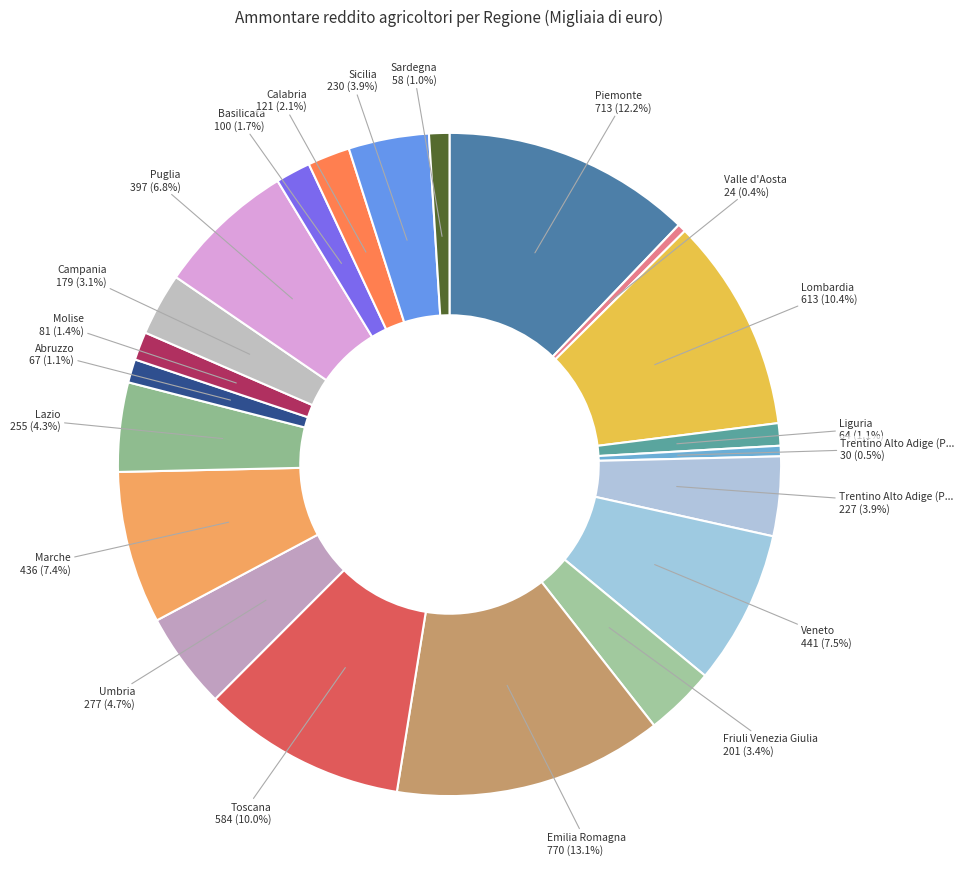

How many slices are in this pie chart?

21